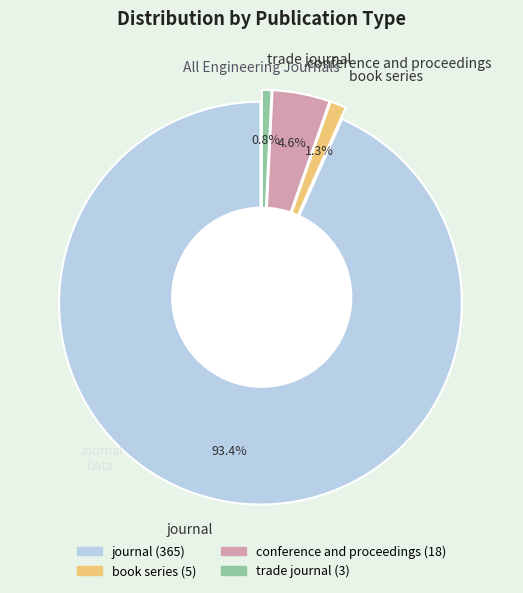

What portion of the pie excludes book series?

98.7%